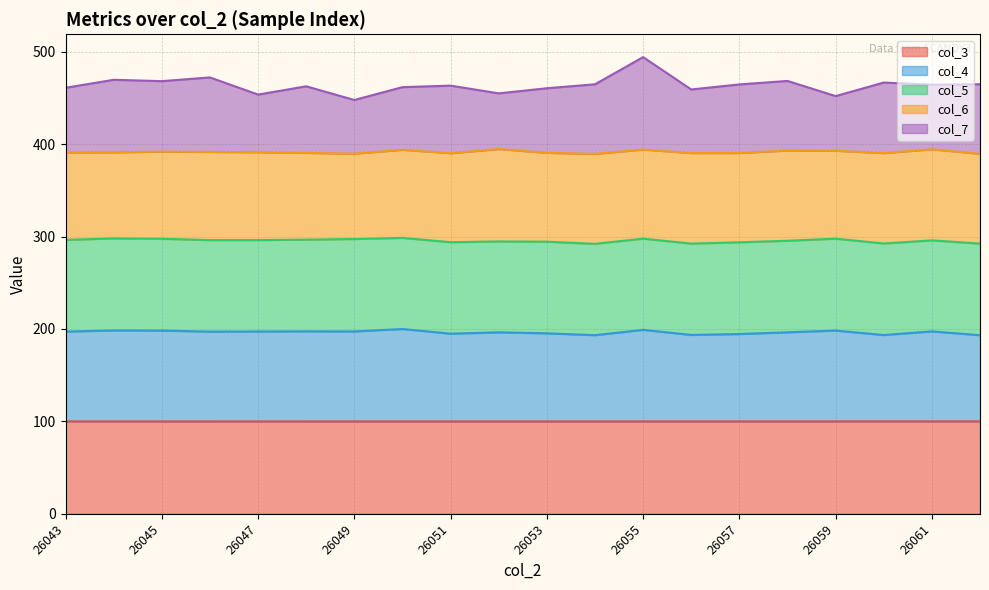

What is the total value across all series at 26059?

452.0